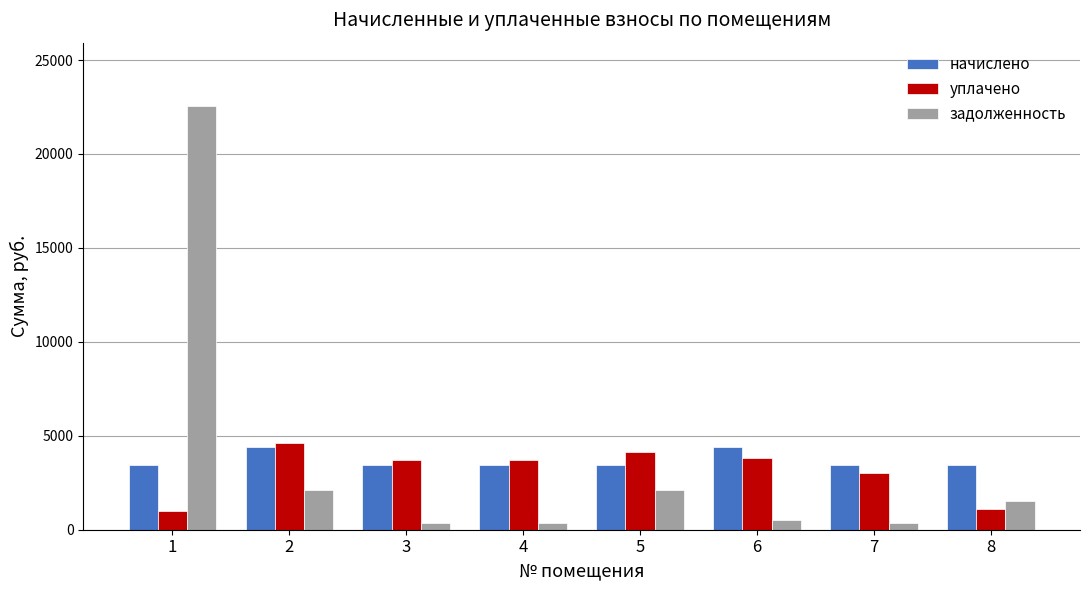

How many bars are there in total?

24